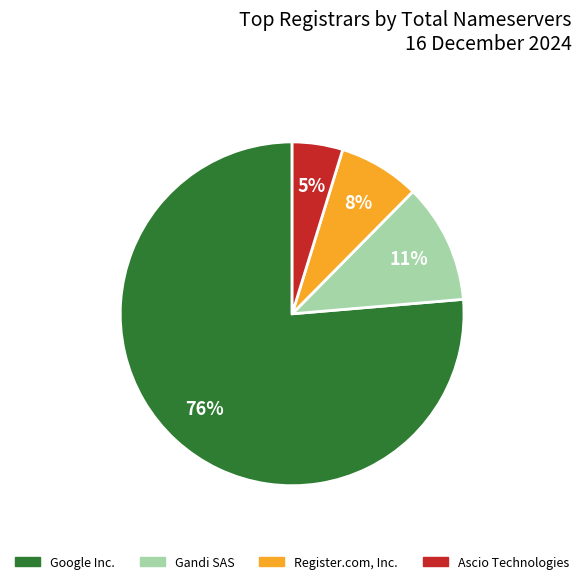

To the nearest percent, what percentage of the pie is Google Inc.?

76%